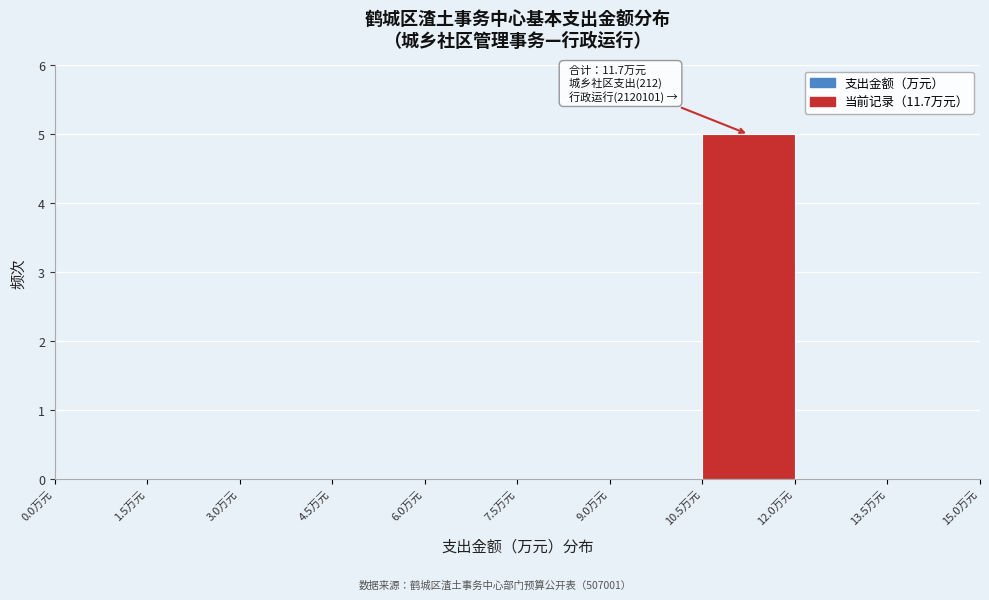

Which range on the x-axis has the tallest bar?

10.5 to 12.0